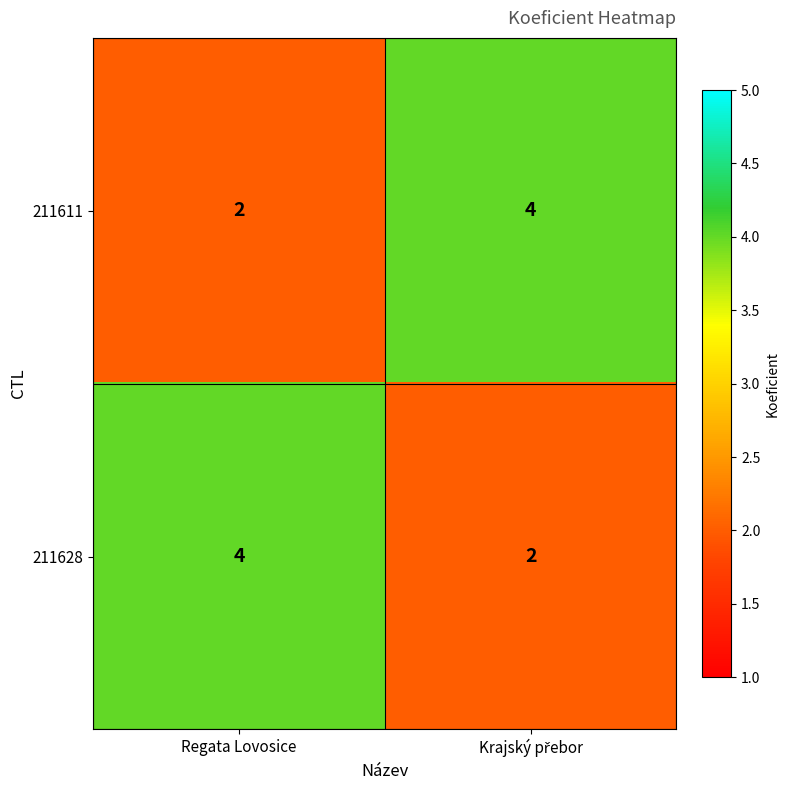

Reading left to right, transcribe all the data shown in this chart.

211611: 2	4
211628: 4	2